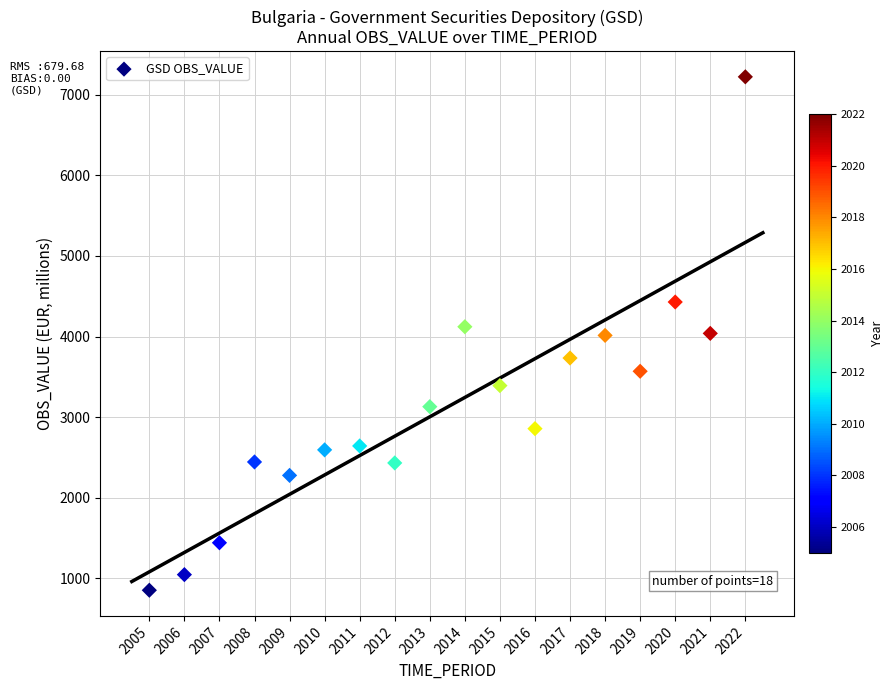

What is the range of Y values (max minus min)?

6369.8